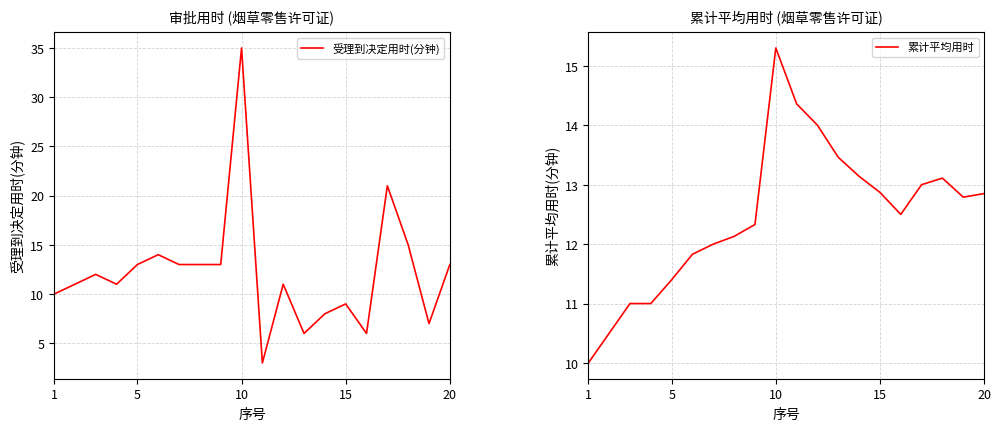

How many values in the 累计平均用时 series exceed 12?

13